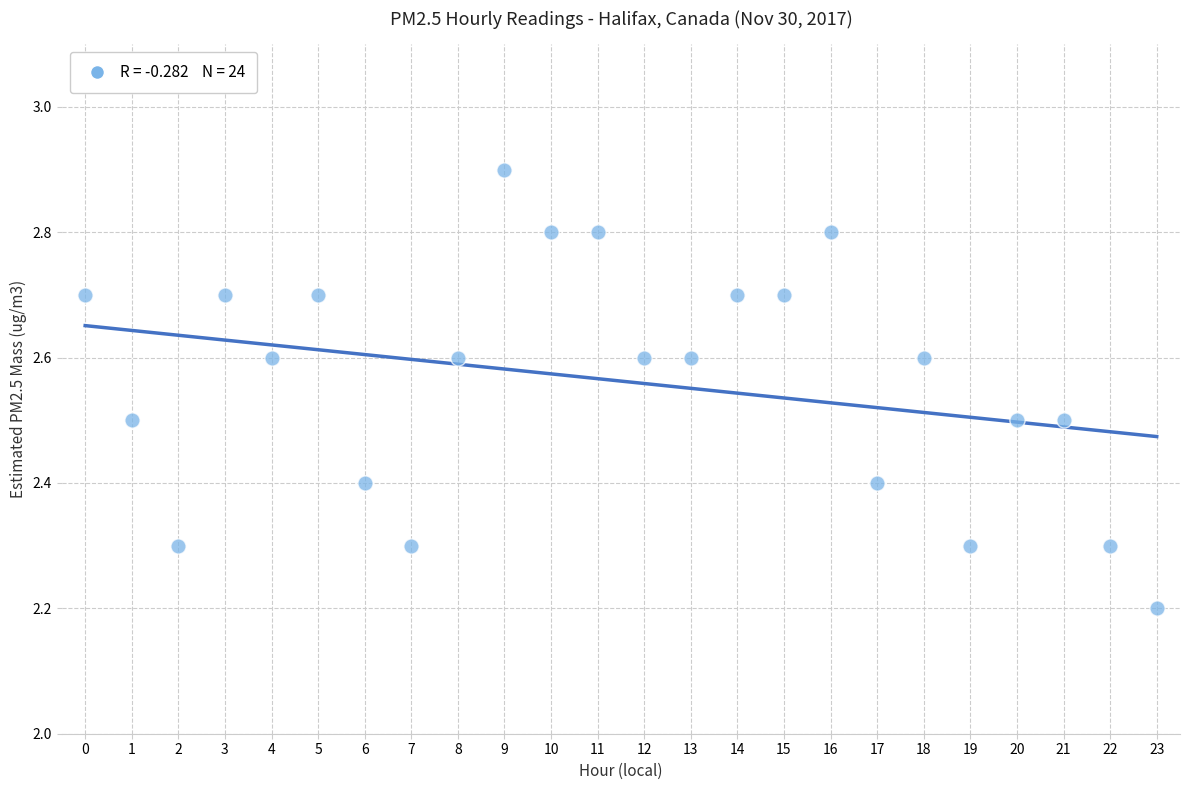

What is the range of Y values (max minus min)?

0.7